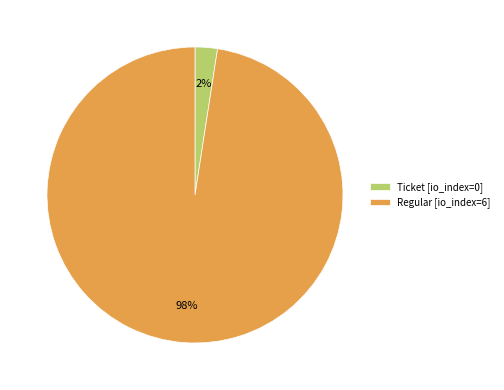

What is the largest slice in the pie chart?

Regular [io_index=6]